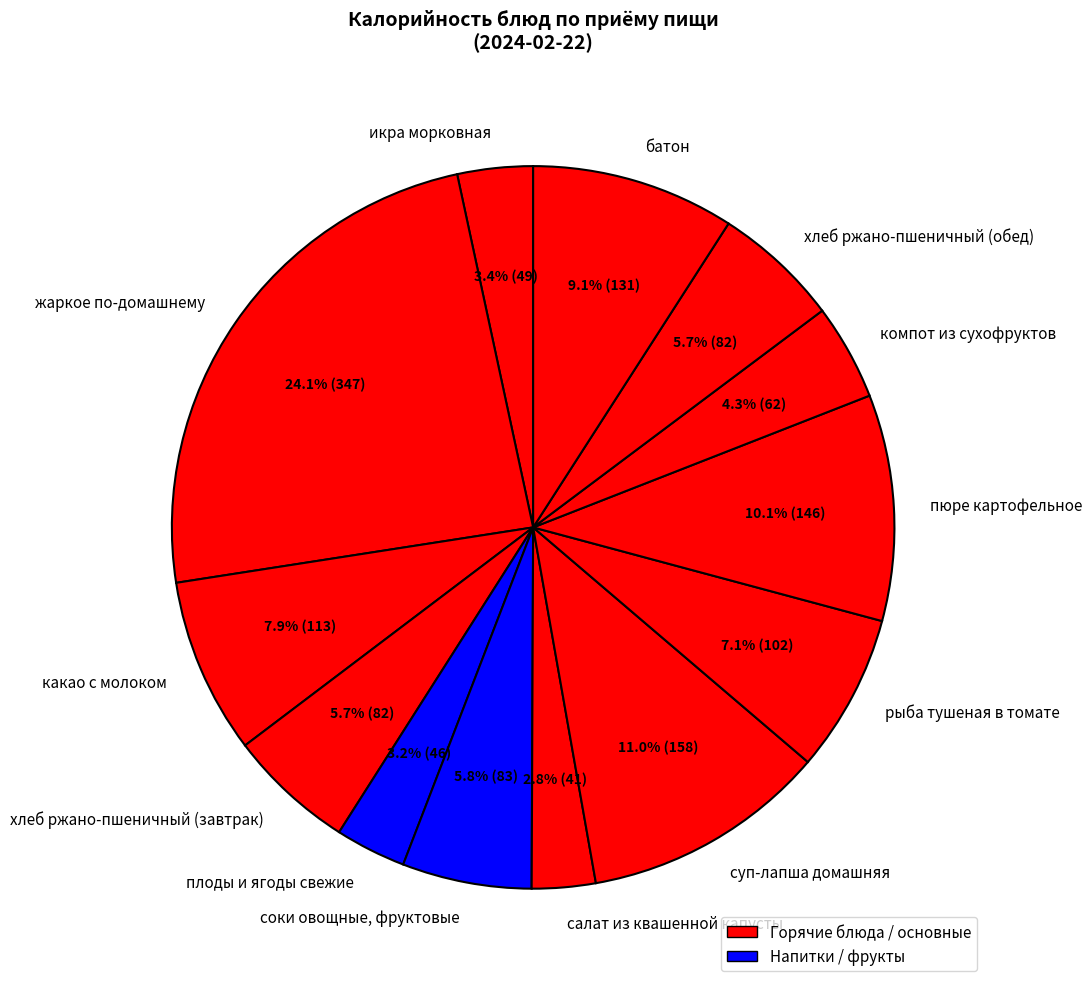

Is there any slice that represents more than half of the pie?

No